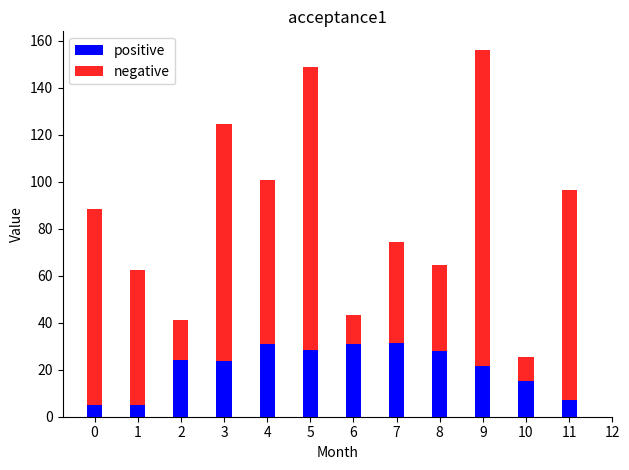

At how many categories does at least one series exceed 90?

5